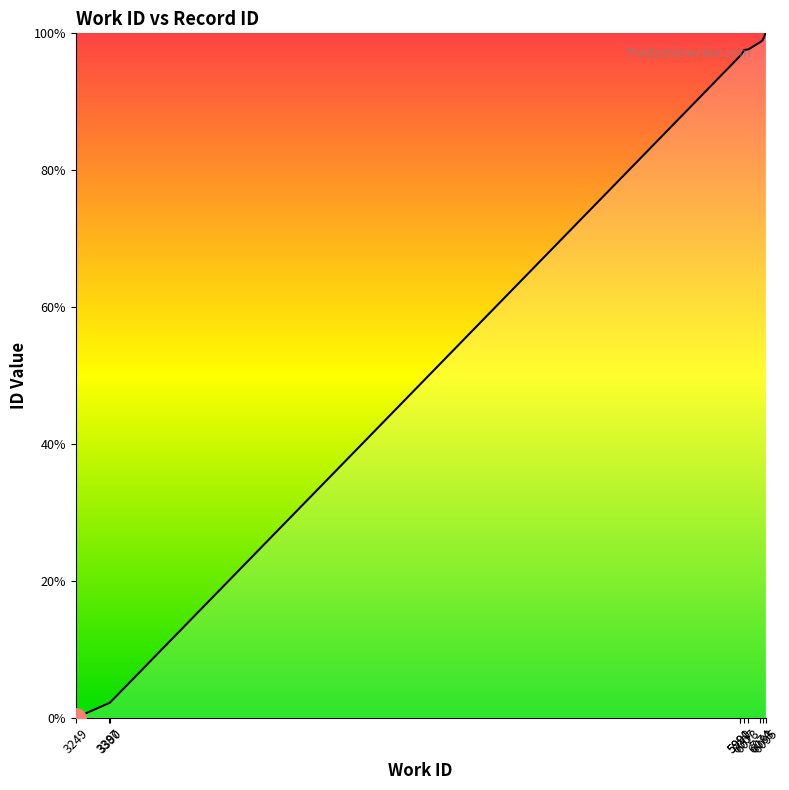

How many categories are shown in the chart?

10